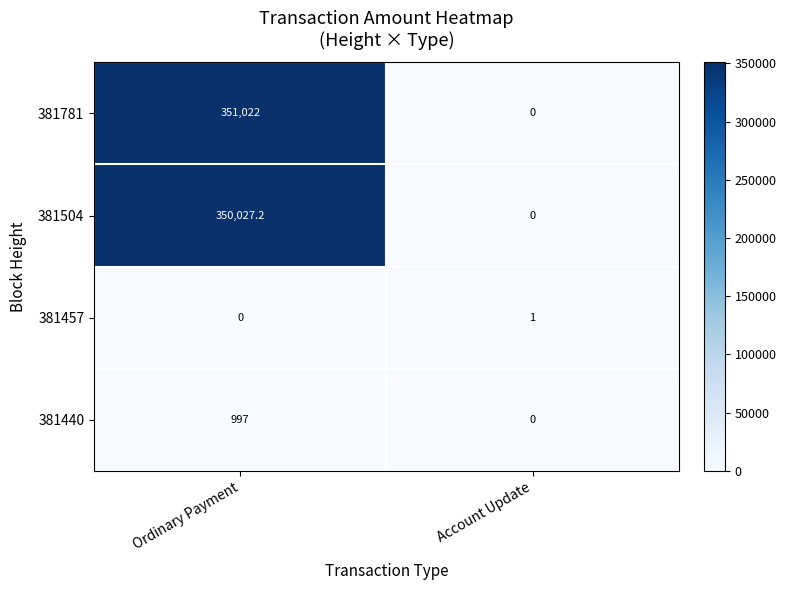

What is the approximate value of 381457 at Account Update?

1.0